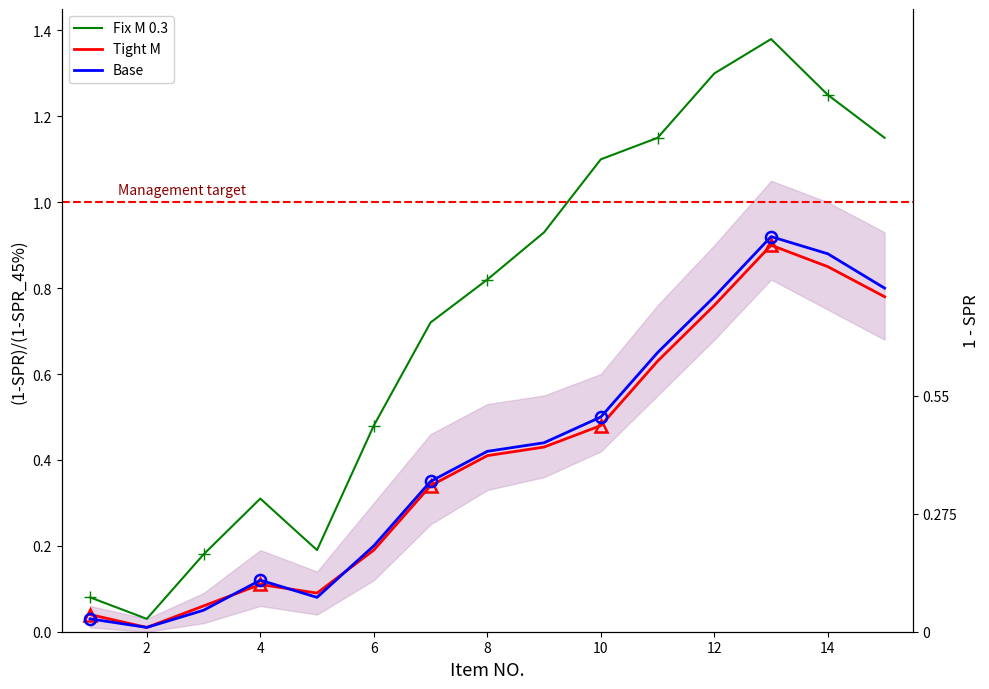

At which label does Base reach its minimum?

2